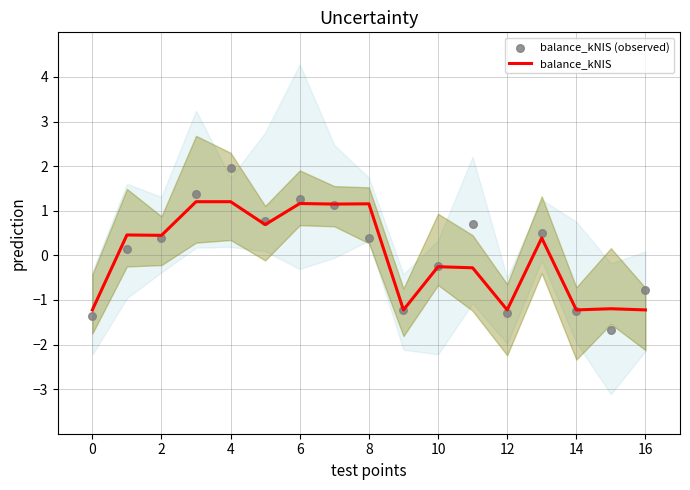

Which series reaches the maximum Y coordinate?

balance_kNIS (observed)